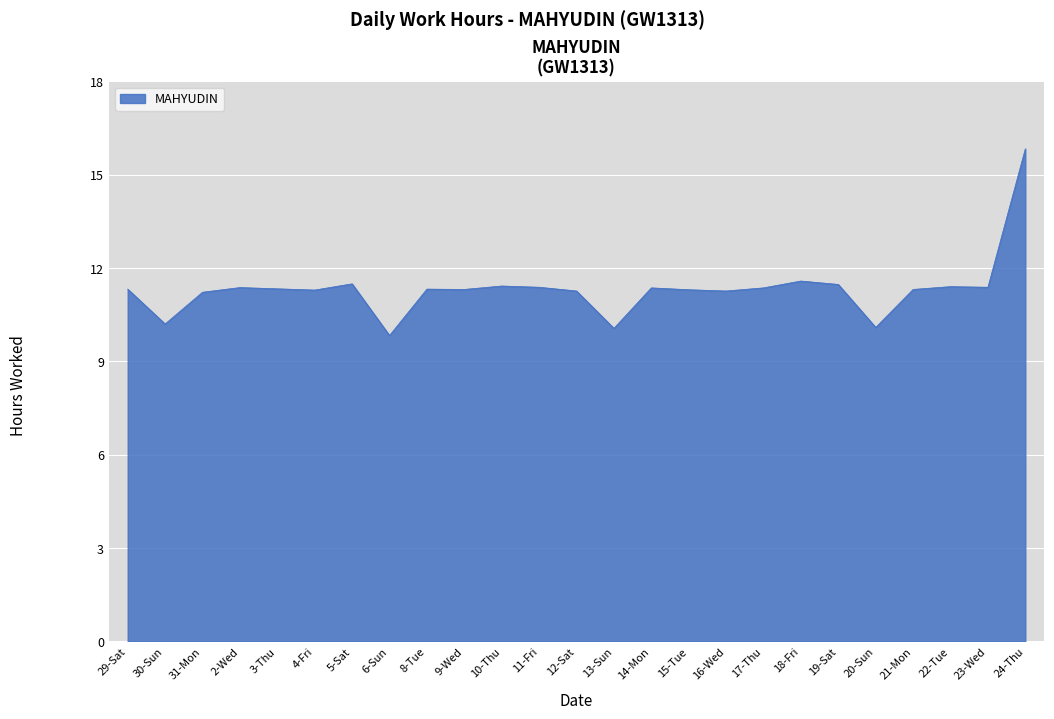

Approximately how many times larger is the value at 12-Sat compared to 4-Fri?

1.0